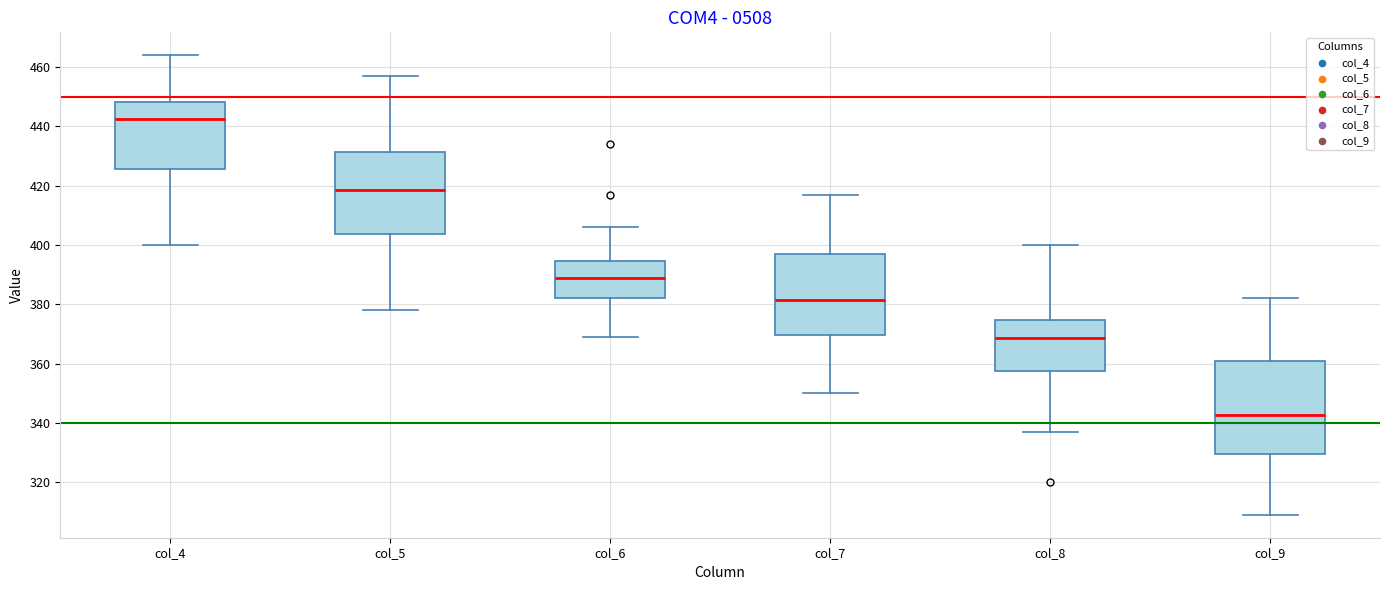

Which box's median line is the lowest?

col_9